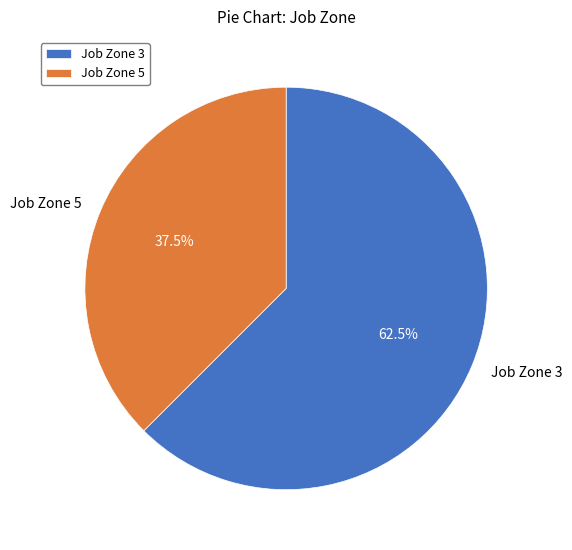

Does any single category account for the majority?

Yes